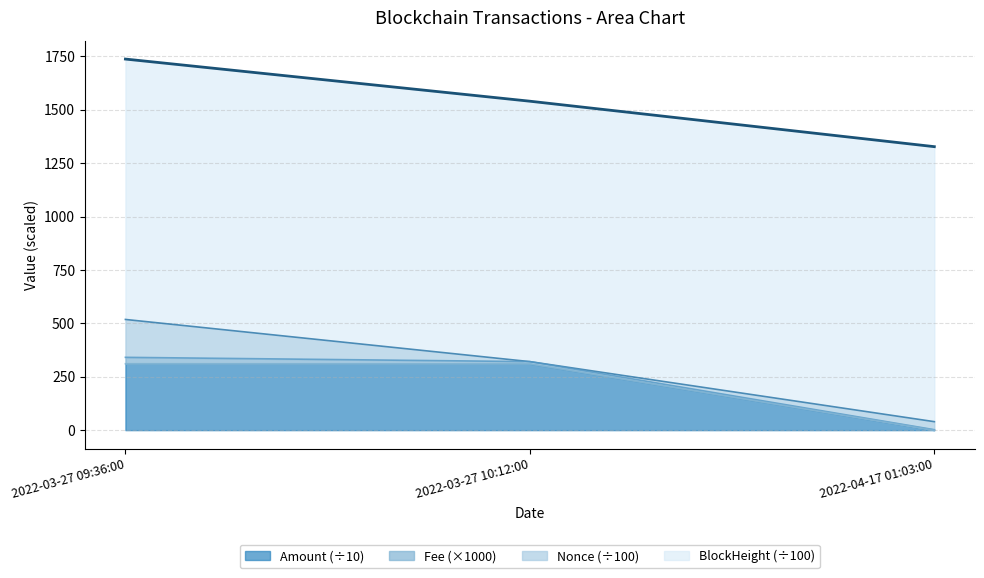

What is the total value across all series at 2022-03-27 10:12:00?

1539.8